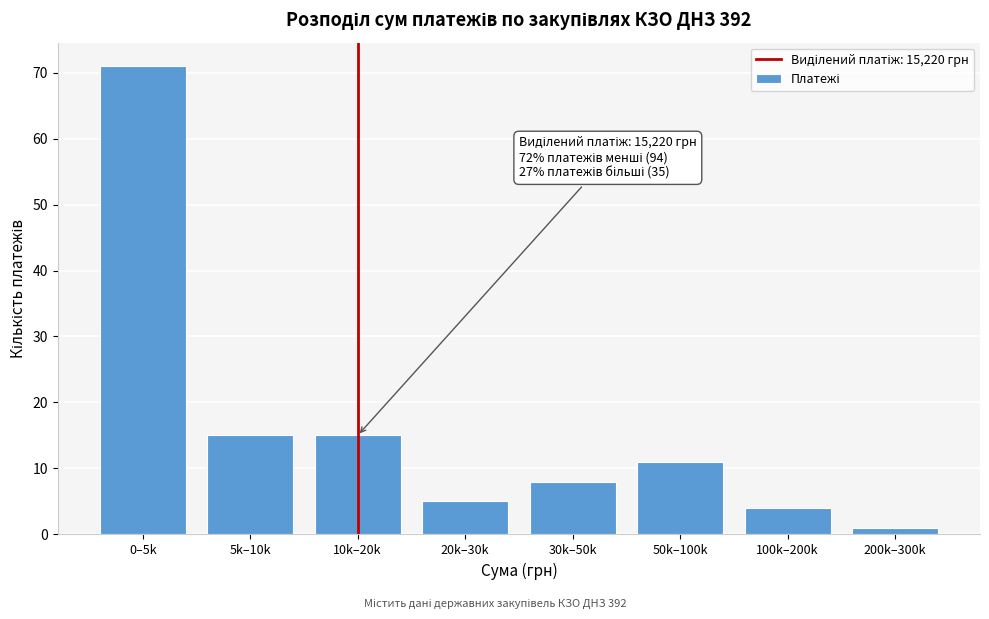

Reading right to left, list all the values displayed in this chart.

1	4	11	8	5	15	15	71